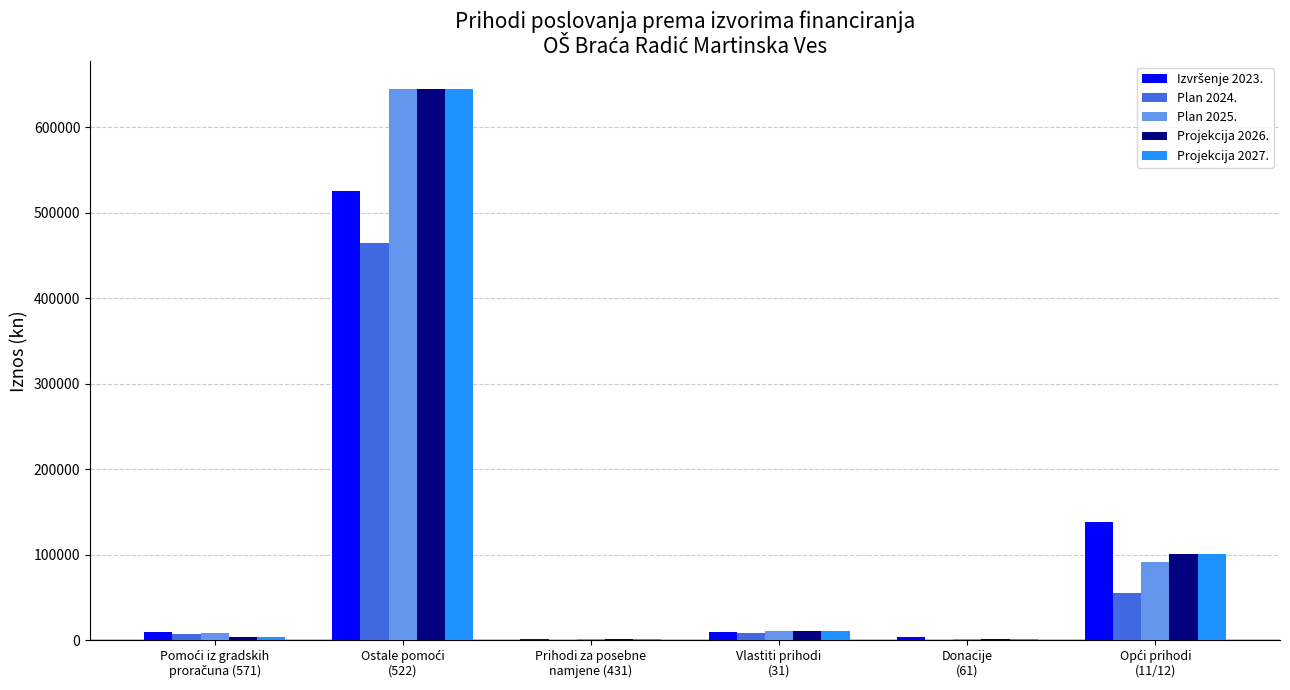

What is the greatest value displayed?

645035